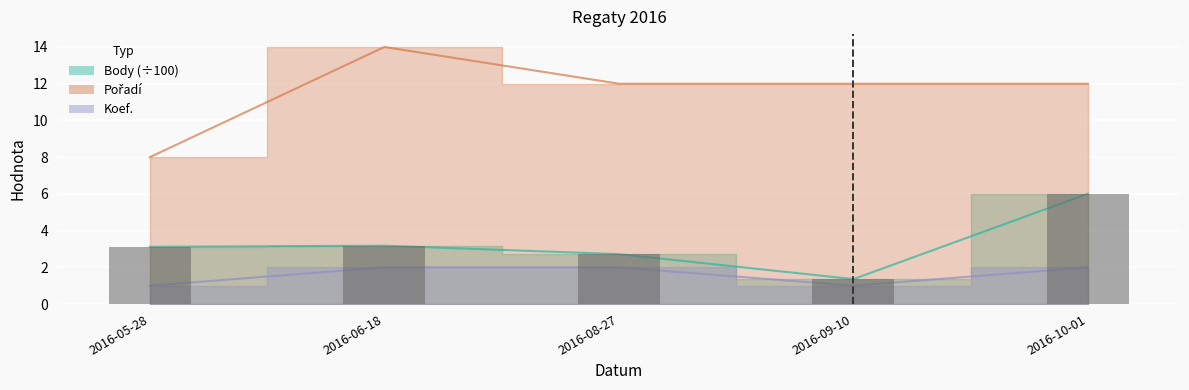

At how many categories does at least one series exceed 6?

5